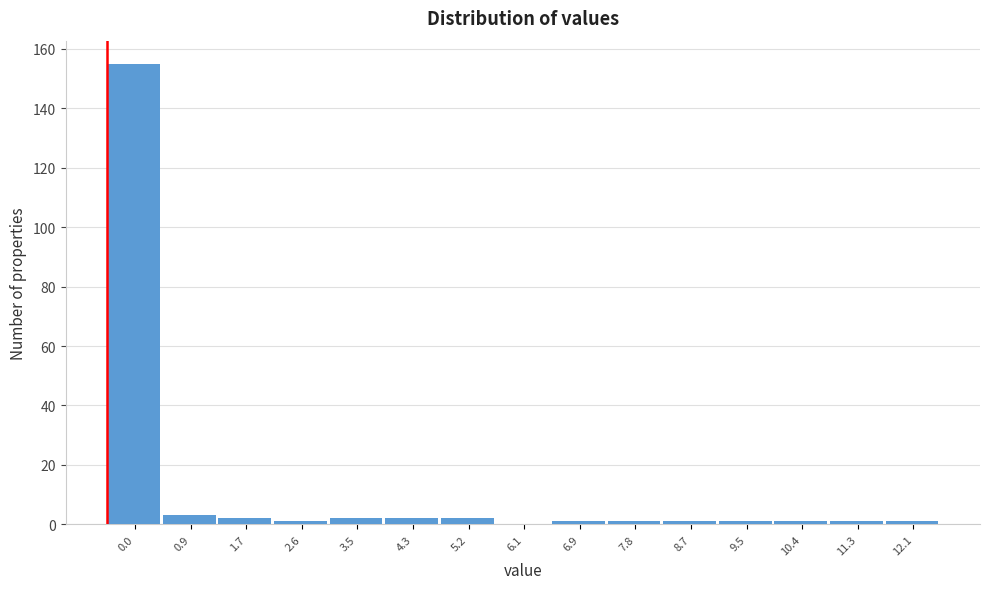

Reading left to right, transcribe all the data shown in this chart.

0.0=155	0.9=3	1.7=2	2.6=1	3.5=2	4.3=2	5.2=2	6.1=0	6.9=1	7.8=1	8.7=1	9.5=1	10.4=1	11.3=1	12.1=1